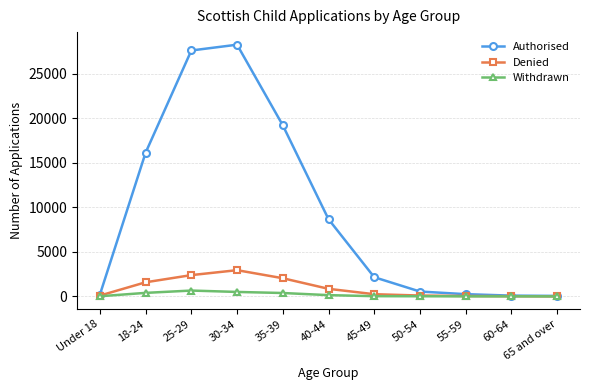

List the series in order of their peak value, lowest first.

Withdrawn, Denied, Authorised